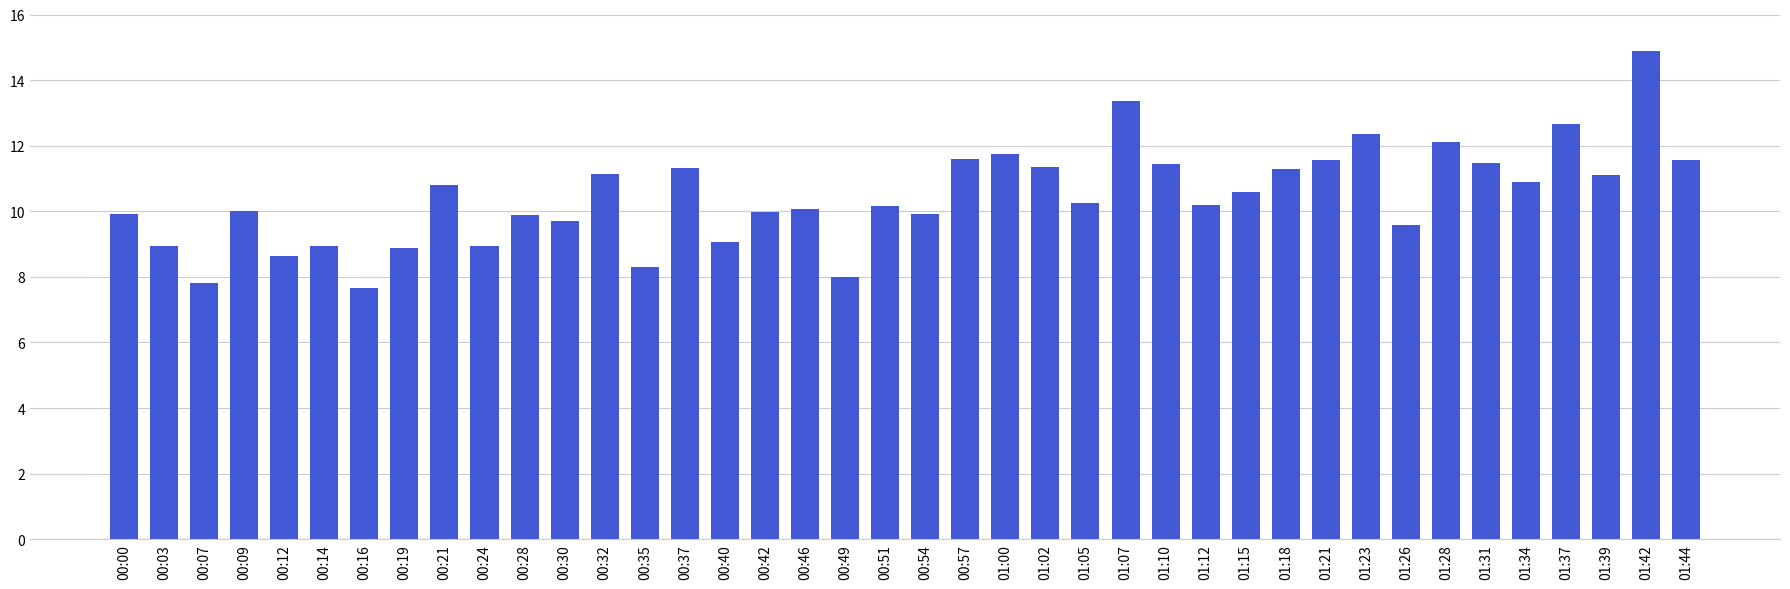

Which category has the highest value across all series?

01:42